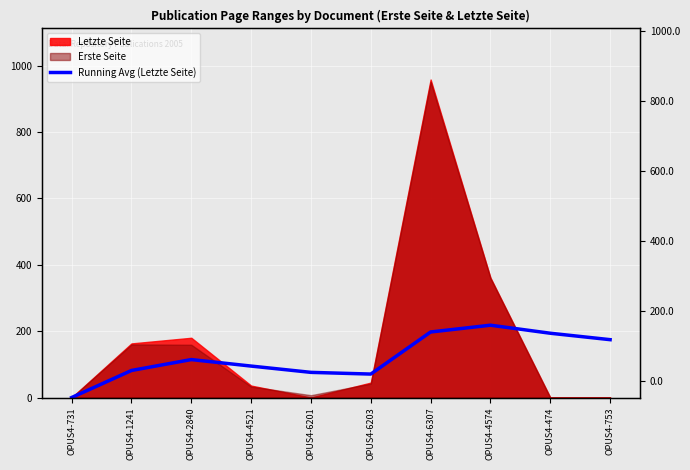

What is the label of the 8th point from the left?

OPUS4-4574